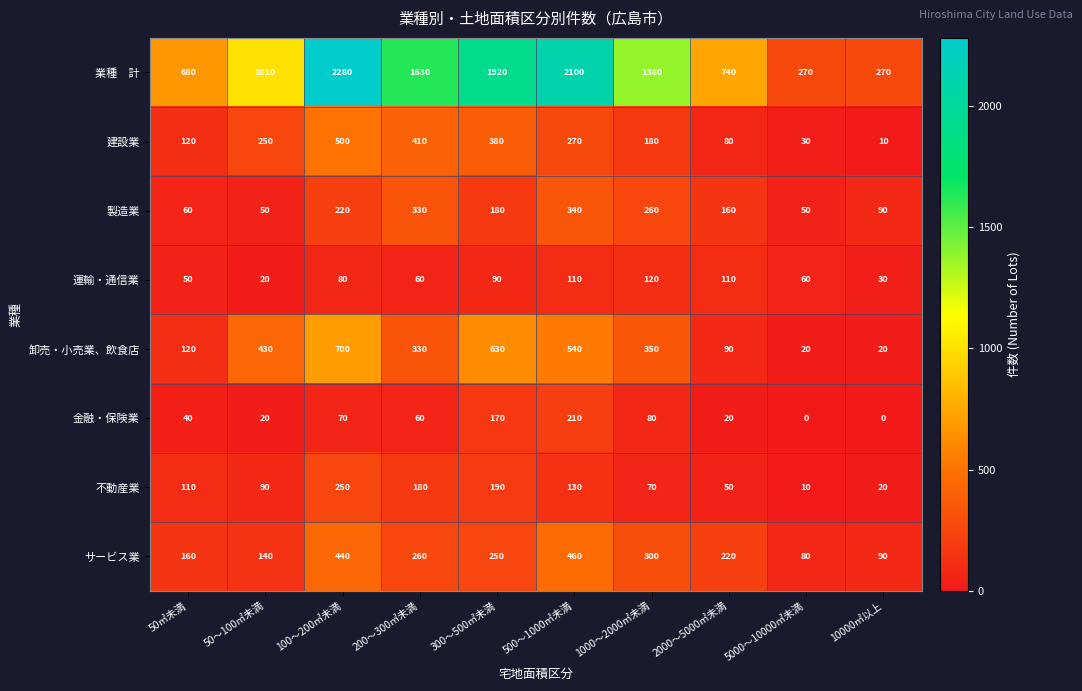

How many values in the 建設業 series are below 250?

5